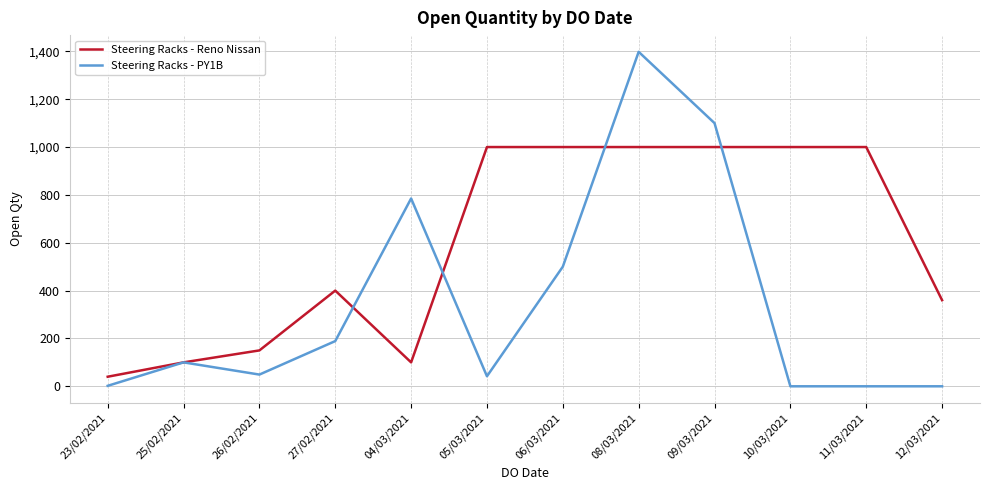

What is the highest value of the Steering Racks - Reno Nissan series?

1000